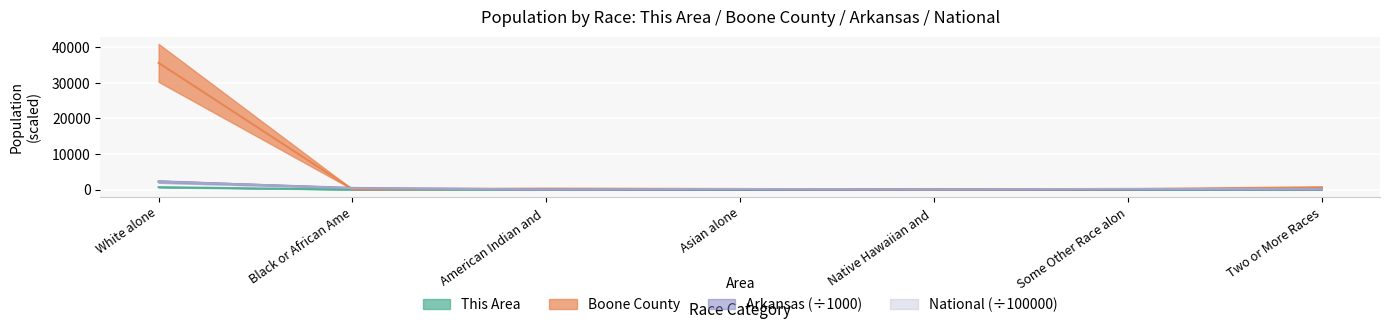

How many data points in This Area are above 1?

3